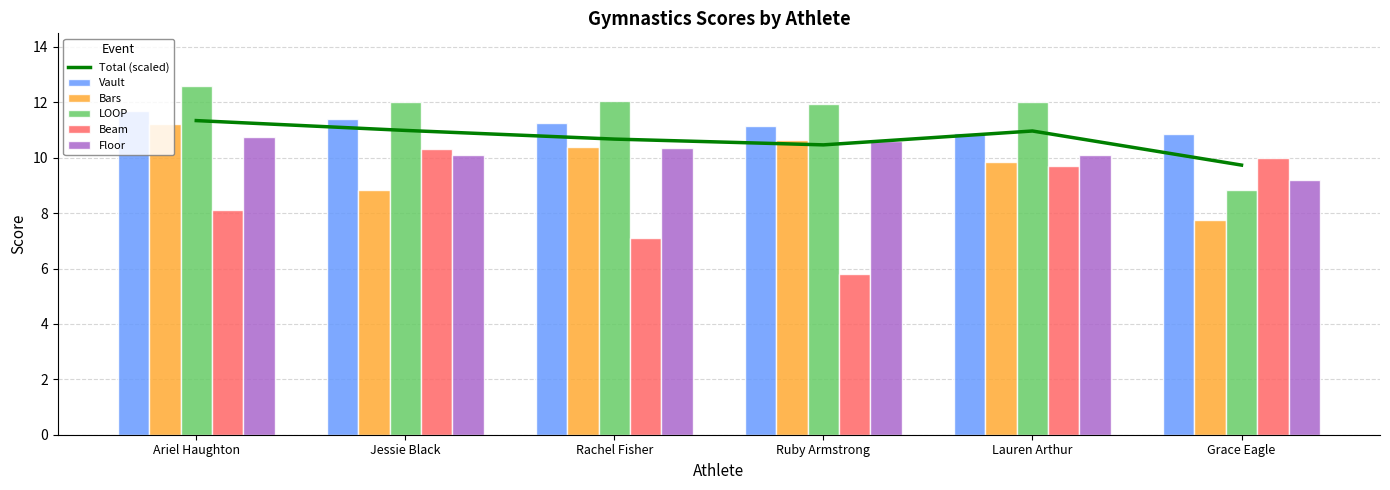

What are all the series names shown in the legend?

Total (scaled), Vault, Bars, LOOP, Beam, Floor